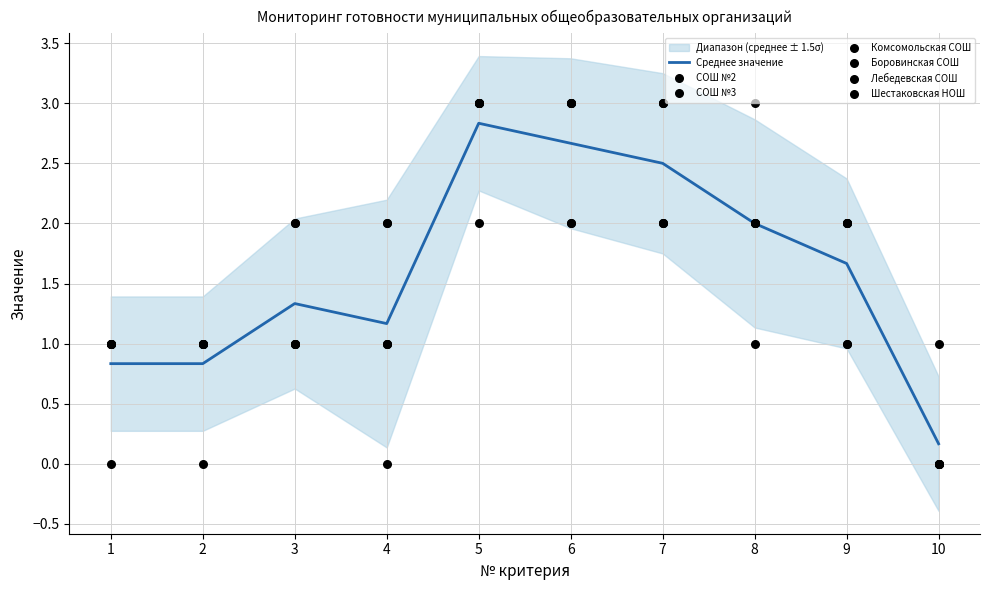

Which series has the largest total across all categories?

СОШ №3